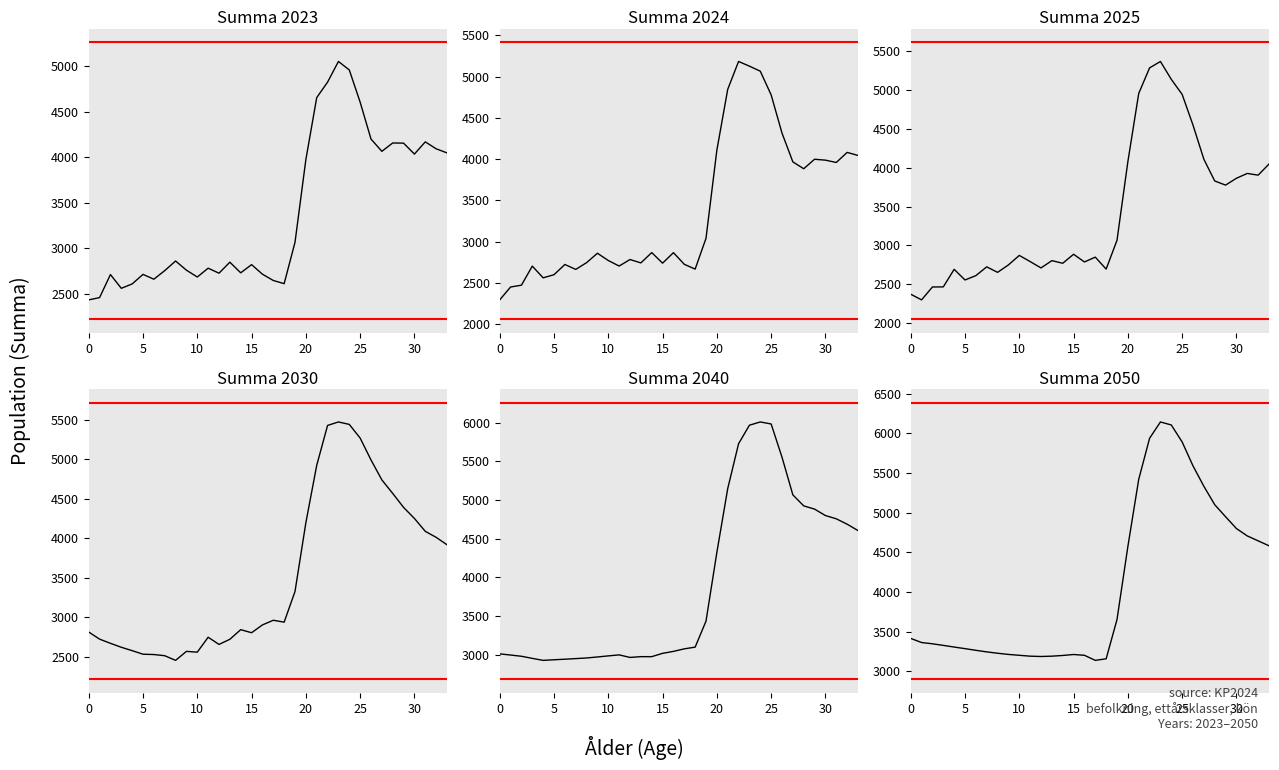

What is the label of the 31st point from the right?

15